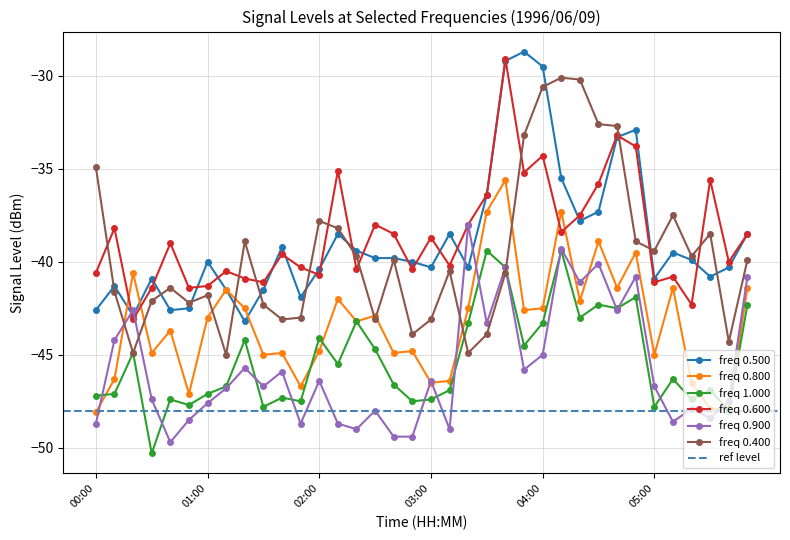

How many interior local valleys does the 0.800 series have?

11